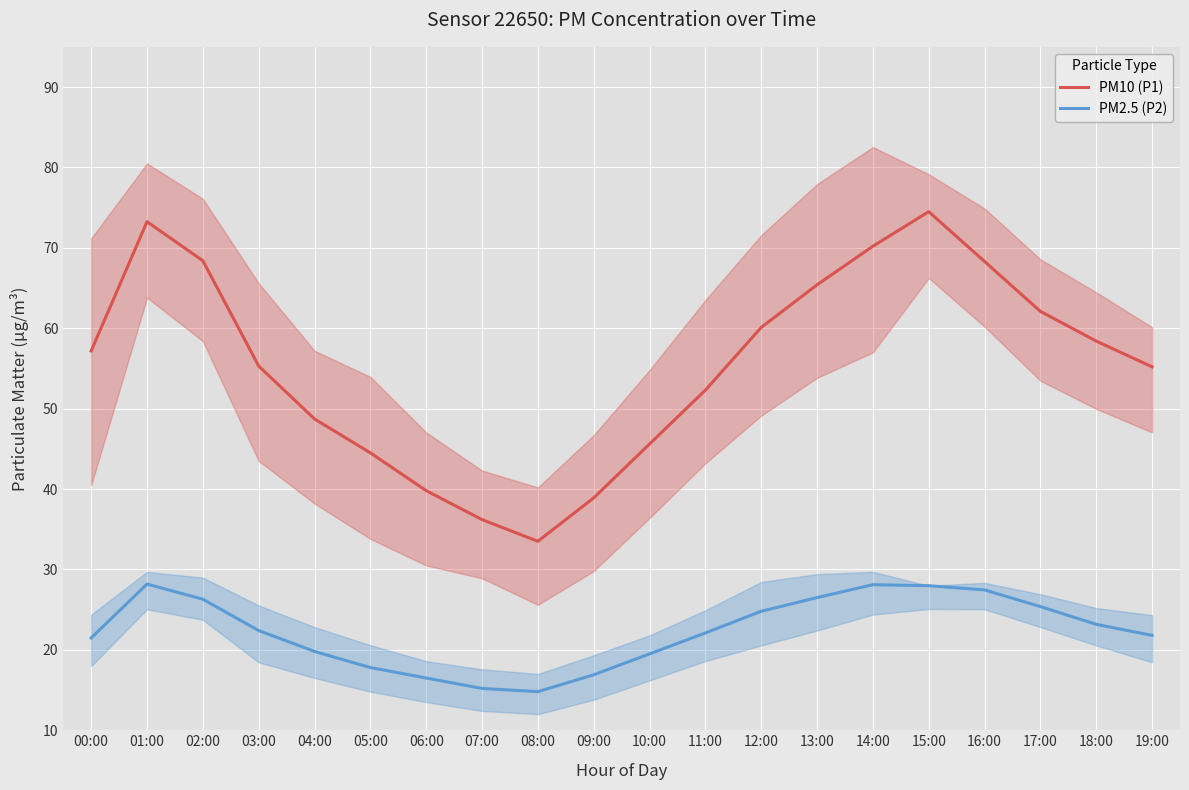

How many lines are shown in the chart?

2